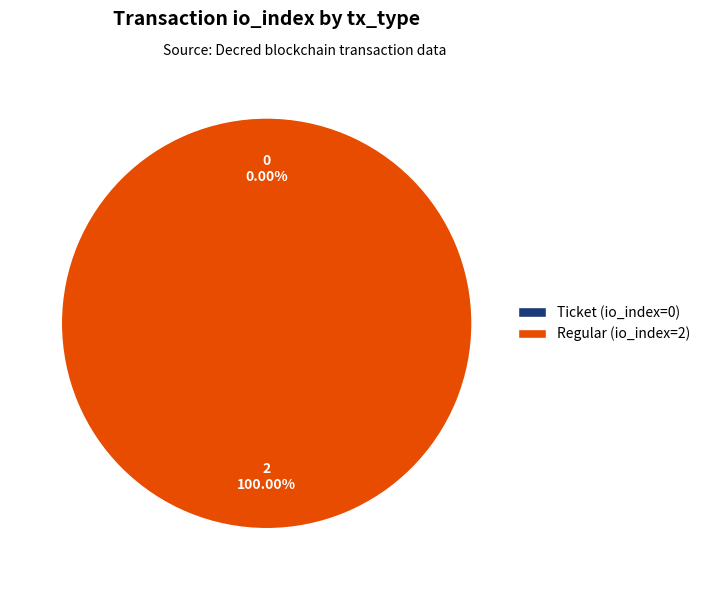

To the nearest percent, what is the difference between the Ticket (io_index=0) and Regular (io_index=2) slice percentages?

100%